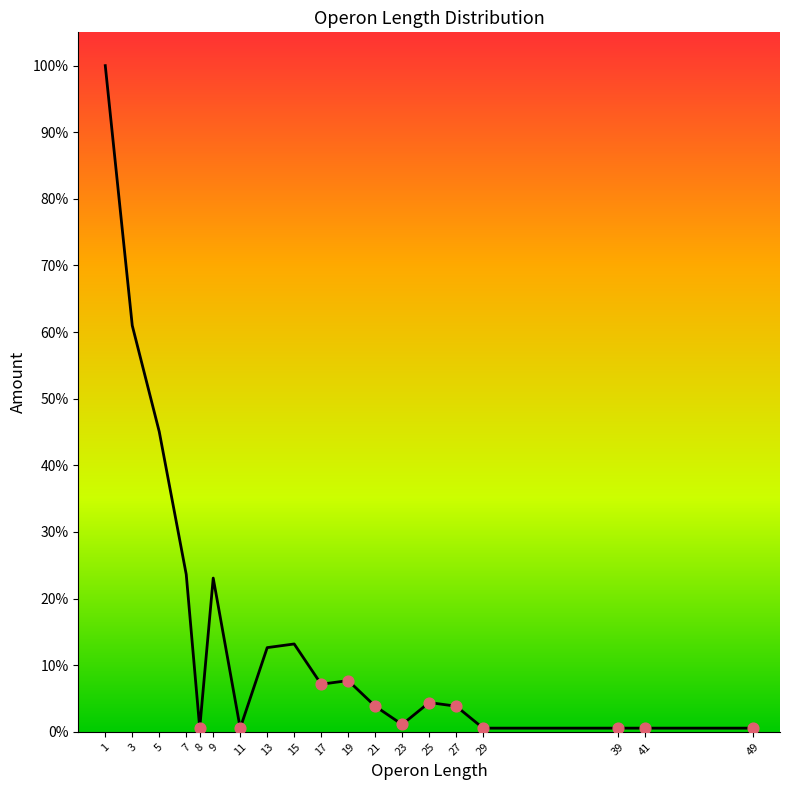

Which has a higher value, 25 or 19?

19